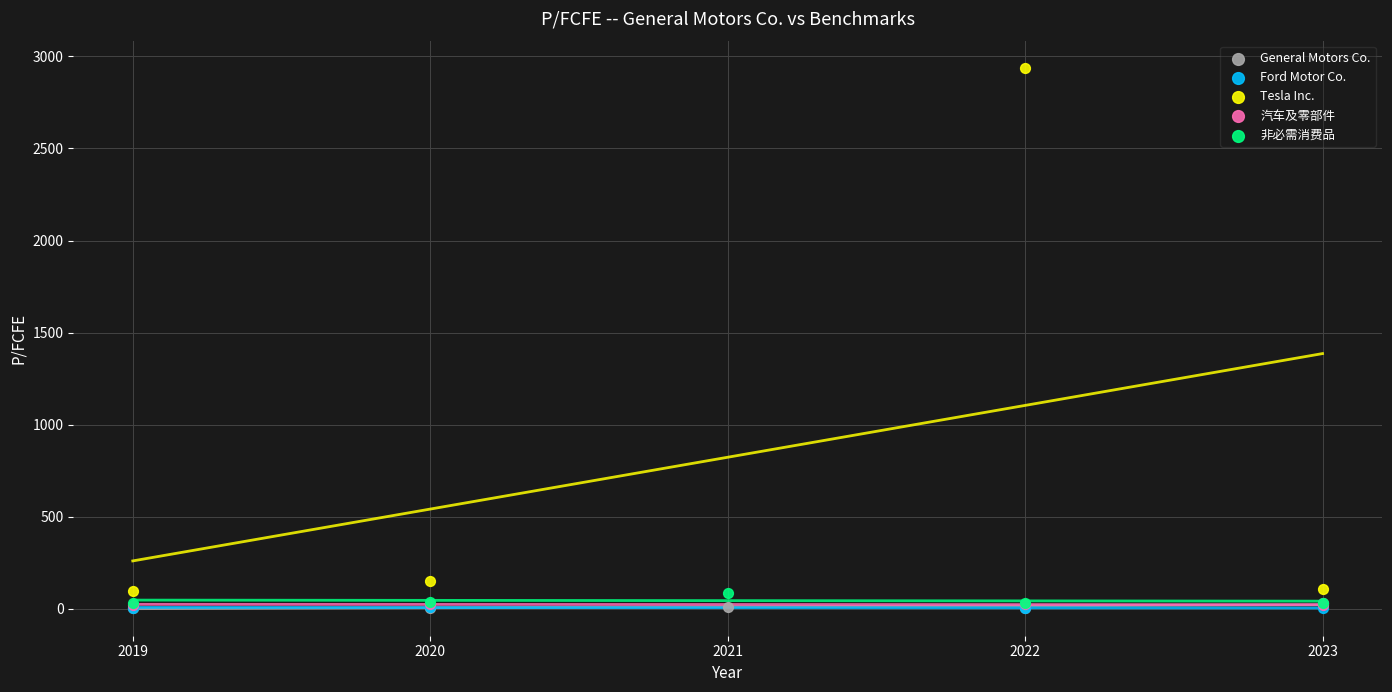

Which series reaches the maximum Y coordinate?

Tesla Inc.